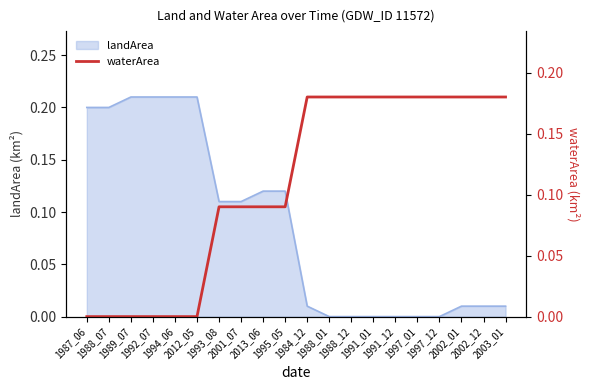

List the labels in order of value, smallest first.

1987_06, 1988_07, 1989_07, 1992_07, 1994_06, 2012_05, 1993_08, 2001_07, 2013_06, 1995_05, 1984_12, 1988_01, 1988_12, 1991_01, 1991_12, 1997_01, 1997_12, 2002_01, 2002_12, 2003_01